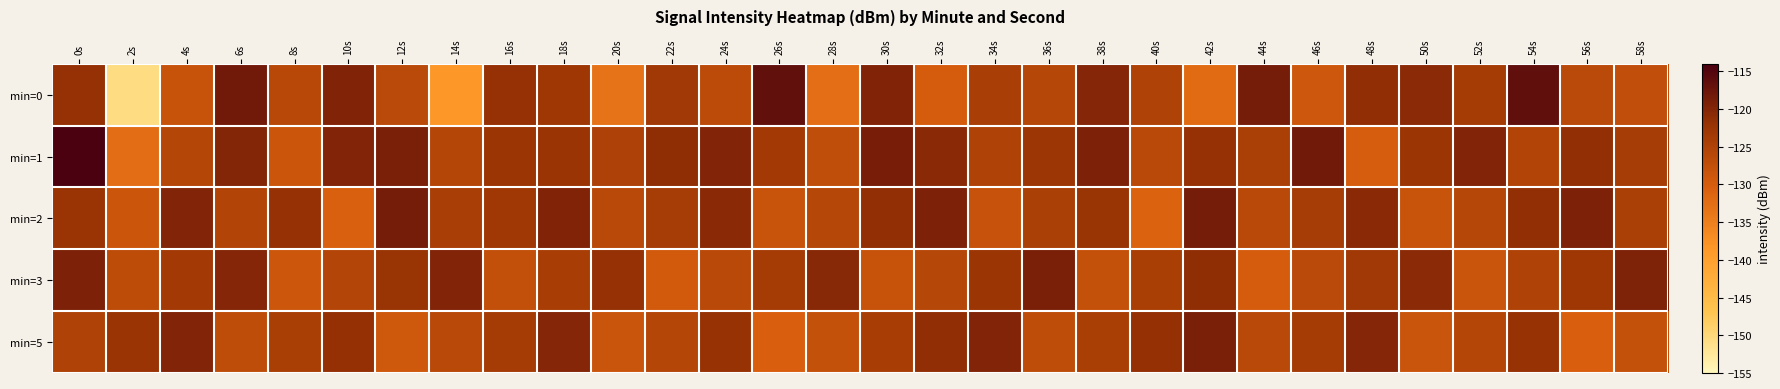

Reading left to right, extract all data points from this chart.

min=0: 0s=-122.0	2s=-150.6	4s=-128.2	6s=-118.2	8s=-126.1	10s=-119.7	12s=-126.6	14s=-138.5	16s=-122.0	18s=-122.9	20s=-133.3	22s=-123.3	24s=-126.7	26s=-116.6	28s=-132.7	30s=-119.7	32s=-130.0	34s=-124.4	36s=-125.9	38s=-120.1	40s=-125.0	42s=-132.2	44s=-118.7	46s=-129.0	48s=-121.5	50s=-120.8	52s=-123.8	54s=-116.5	56s=-126.5	58s=-127.4
min=1: 0s=-114.3	2s=-132.5	4s=-125.8	6s=-120.1	8s=-128.7	10s=-119.9	12s=-119.1	14s=-125.8	16s=-122.6	18s=-122.4	20s=-124.8	22s=-121.3	24s=-119.9	26s=-123.5	28s=-127.2	30s=-118.9	32s=-120.7	34s=-125.1	36s=-122.8	38s=-119.3	40s=-126.4	42s=-121.9	44s=-124.7	46s=-118.2	48s=-130.1	50s=-122.6	52s=-119.9	54s=-125.4	56s=-121.7	58s=-124.0
min=2: 0s=-122.3	2s=-128.7	4s=-119.9	6s=-125.4	8s=-122.0	10s=-130.7	12s=-118.8	14s=-124.3	16s=-123.0	18s=-119.7	20s=-126.3	22s=-124.0	24s=-120.7	26s=-128.3	28s=-126.0	30s=-121.7	32s=-119.3	34s=-128.0	36s=-124.7	38s=-122.3	40s=-131.0	42s=-118.7	44s=-126.3	46s=-124.0	48s=-120.7	50s=-128.3	52s=-126.0	54s=-121.7	56s=-119.3	58s=-124.7
min=3: 0s=-119.4	2s=-126.9	4s=-123.5	6s=-120.2	8s=-128.9	10s=-125.5	12s=-122.2	14s=-119.9	16s=-127.5	18s=-124.2	20s=-121.9	22s=-129.5	24s=-126.2	26s=-123.9	28s=-120.5	30s=-128.2	32s=-125.9	34s=-122.5	36s=-119.2	38s=-127.9	40s=-124.5	42s=-121.2	44s=-129.9	46s=-126.5	48s=-123.2	50s=-120.9	52s=-128.5	54s=-125.2	56s=-122.9	58s=-119.5
min=5: 0s=-125.1	2s=-122.5	4s=-119.8	6s=-127.1	8s=-124.5	10s=-121.8	12s=-129.1	14s=-126.5	16s=-123.8	18s=-120.1	20s=-128.5	22s=-125.8	24s=-122.1	26s=-130.5	28s=-127.8	30s=-124.1	32s=-121.5	34s=-119.8	36s=-127.1	38s=-124.5	40s=-121.8	42s=-119.1	44s=-126.5	46s=-123.8	48s=-120.1	50s=-128.5	52s=-125.8	54s=-122.1	56s=-130.5	58s=-127.8